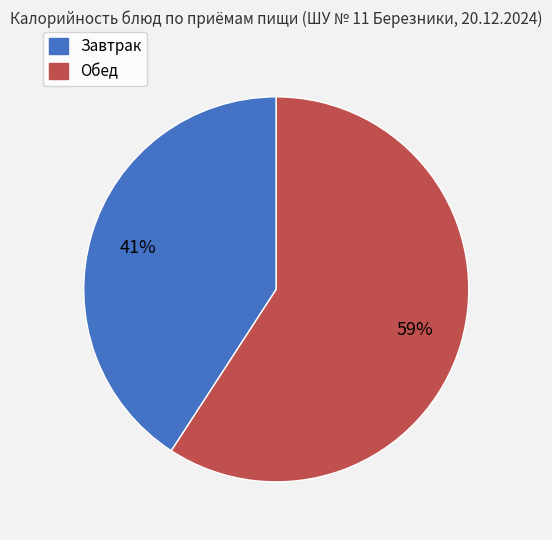

To the nearest percent, what is the difference between the largest and smallest slice percentages?

18%